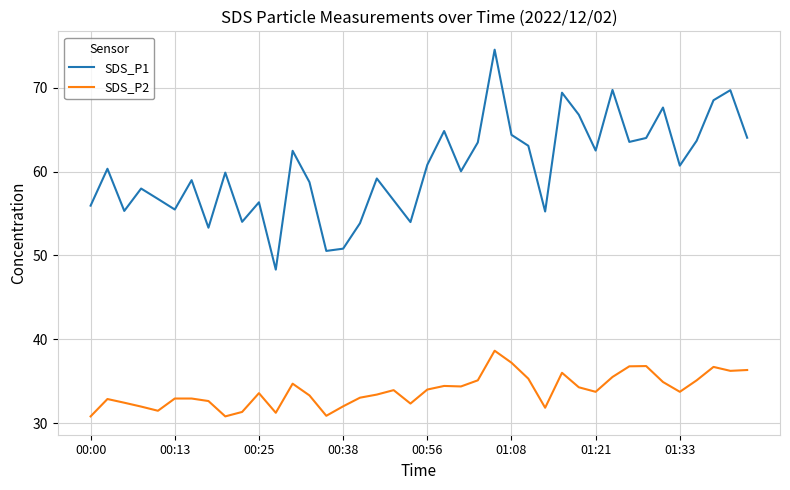

True or false: SDS_P2 and SDS_P1 intersect in this chart.

False